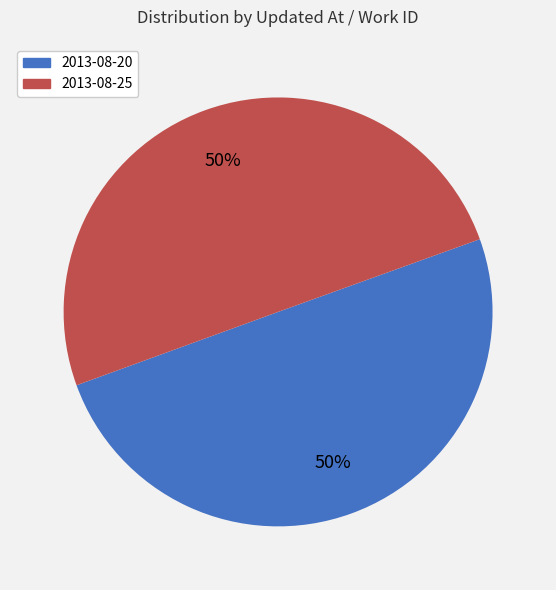

To the nearest percent, what is the average slice percentage?

50%